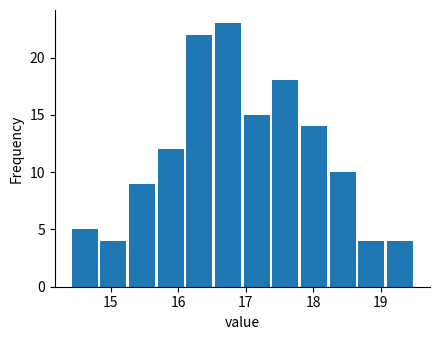

Over which range of the x-axis is the bar tallest?

16.5 to 17.0